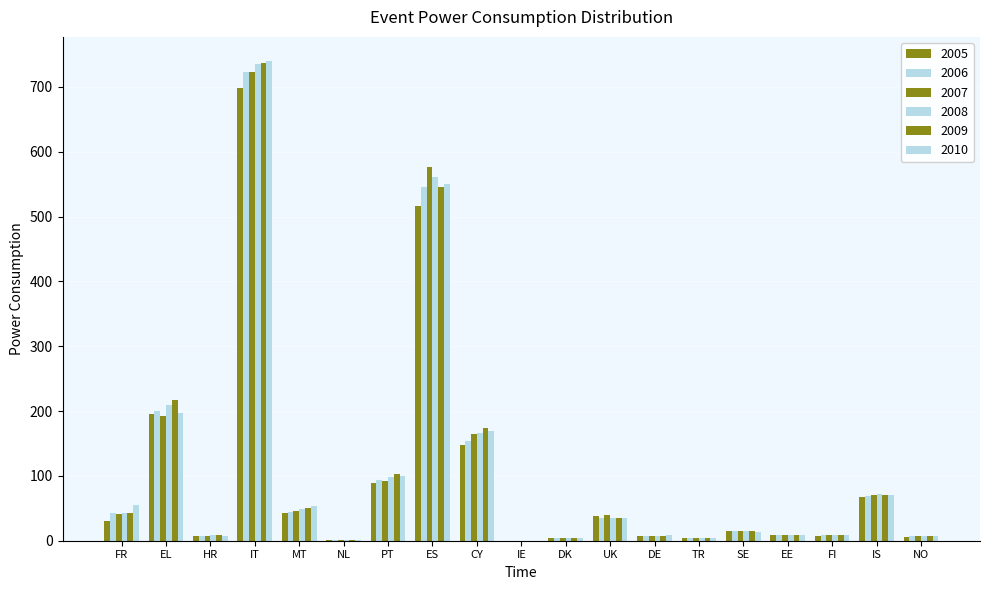

What is the difference between the maximum and minimum values in the 2005 series?

697.4